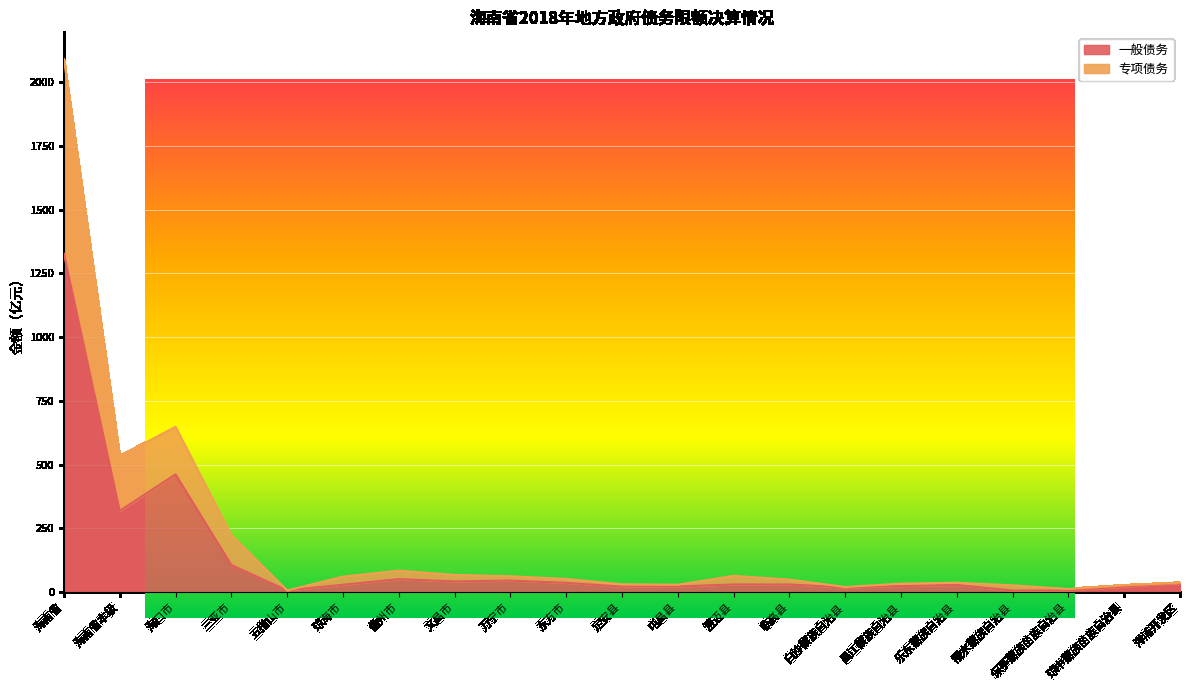

Which has a higher value, 屯昌县 or 昌江黎族自治县?

昌江黎族自治县